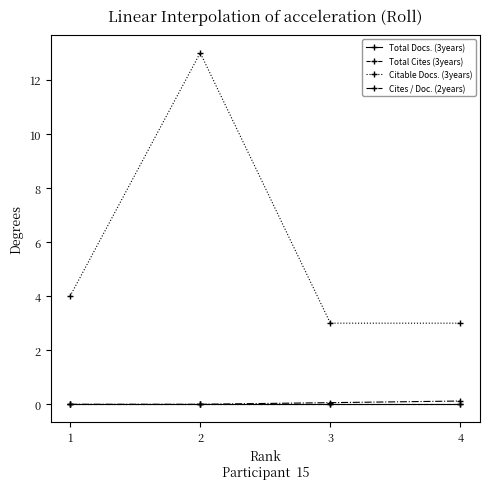

What is the approximate value of Citable Docs. (3years) at 4?

3.0